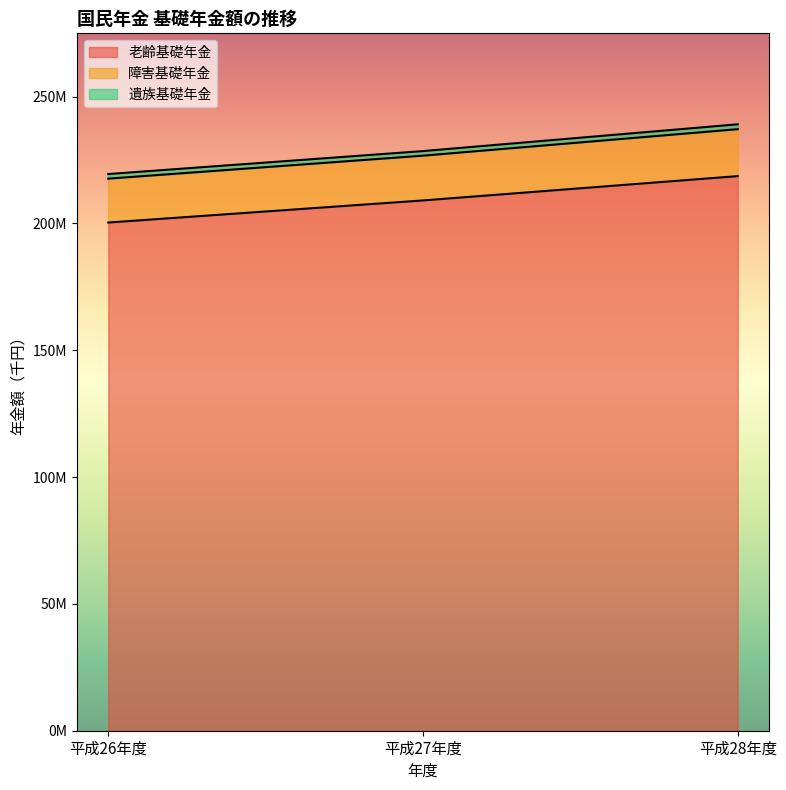

How many lines are shown in the chart?

2